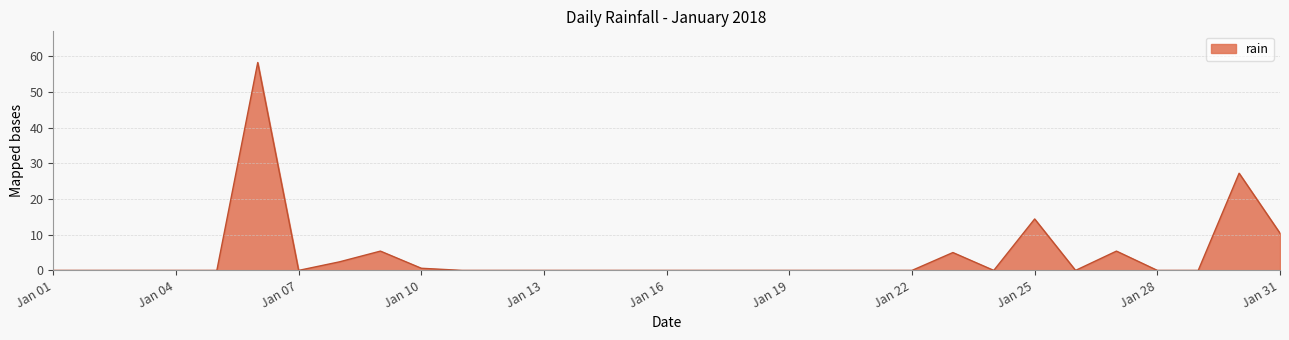

What is the greatest value displayed?

58.2